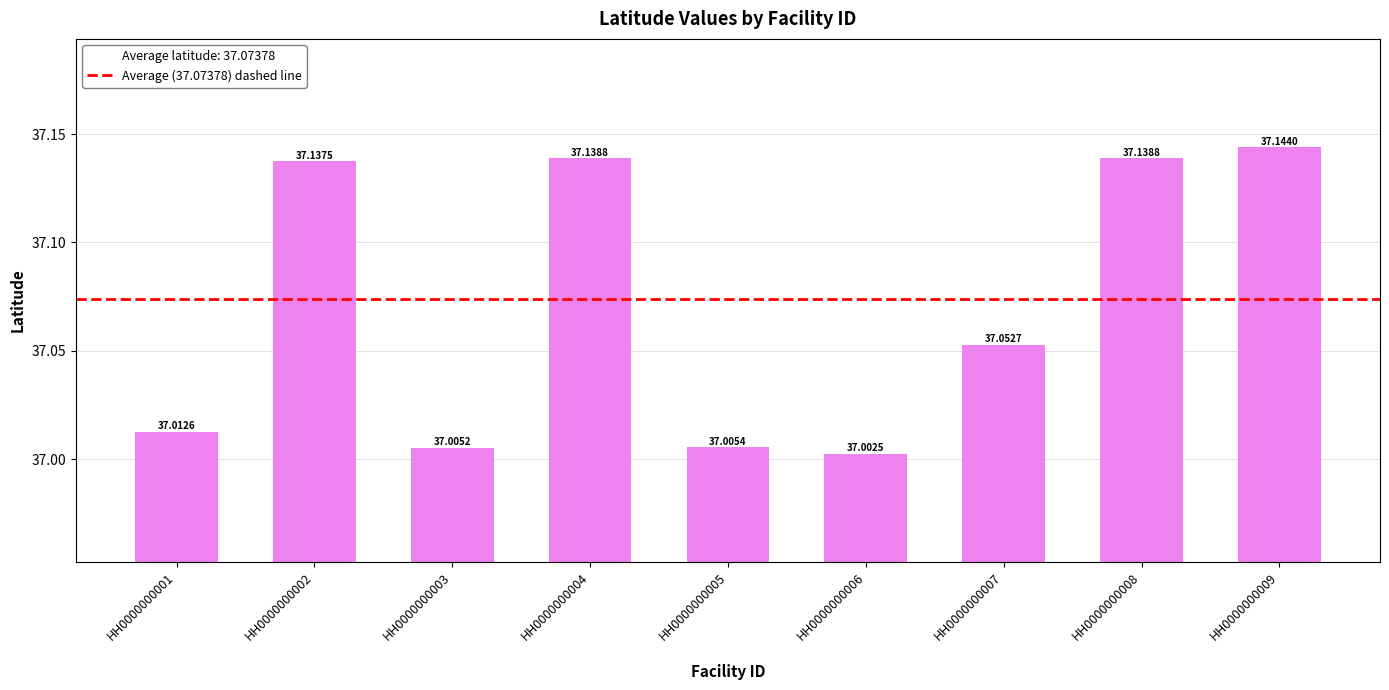

The chart shows a value of 53.6 at HH0000000008. True or false?

False